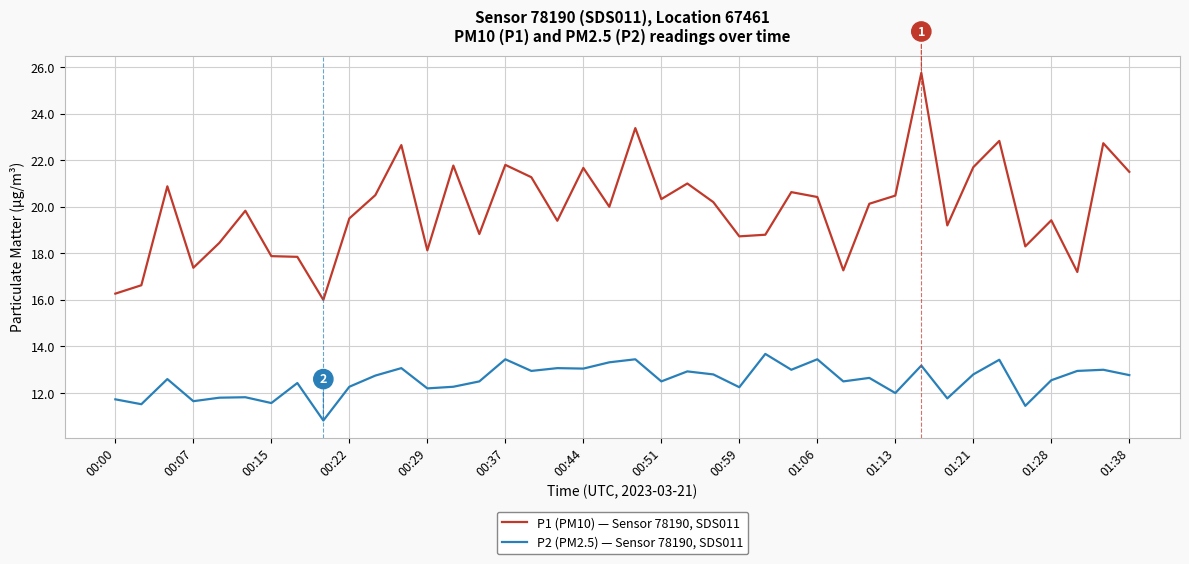

List the series in order of their peak value, highest first.

P1 (PM10) — Sensor 78190, SDS011, P2 (PM2.5) — Sensor 78190, SDS011